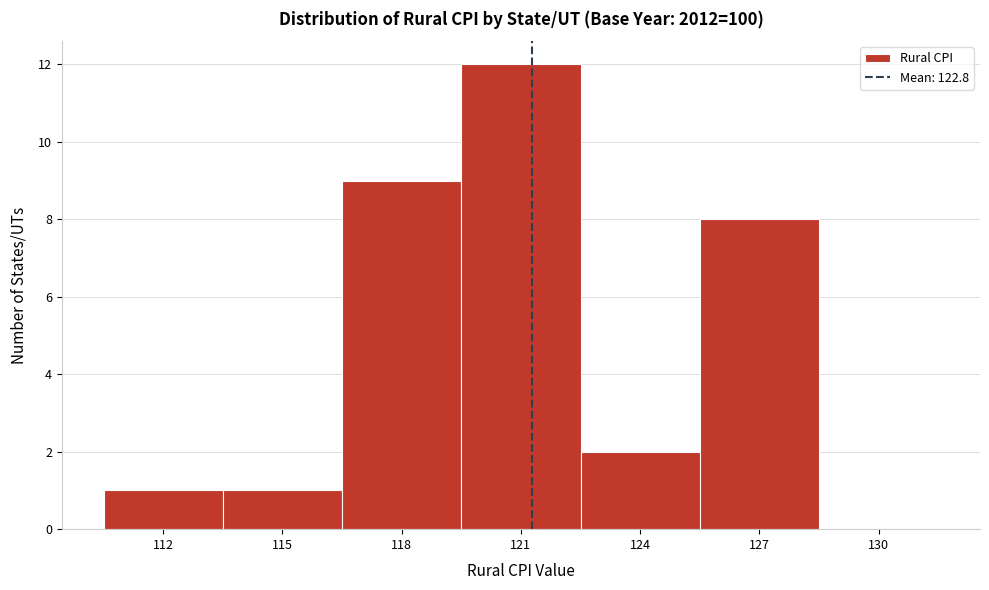

Reading right to left, extract all data points from this chart.

130=0	127=8	124=2	121=12	118=9	115=1	112=1